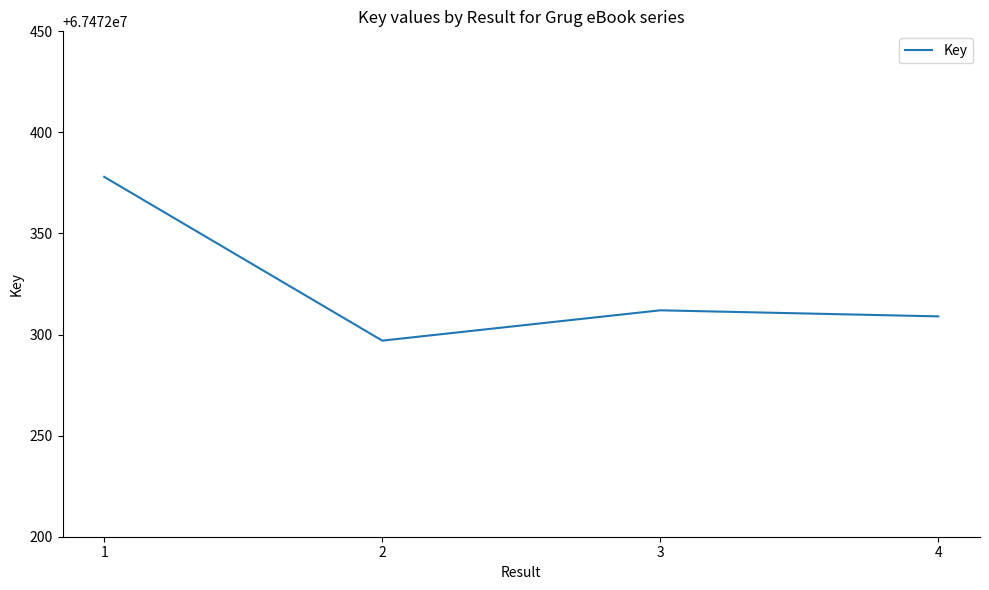

At which category does the data reach its first local peak?

3